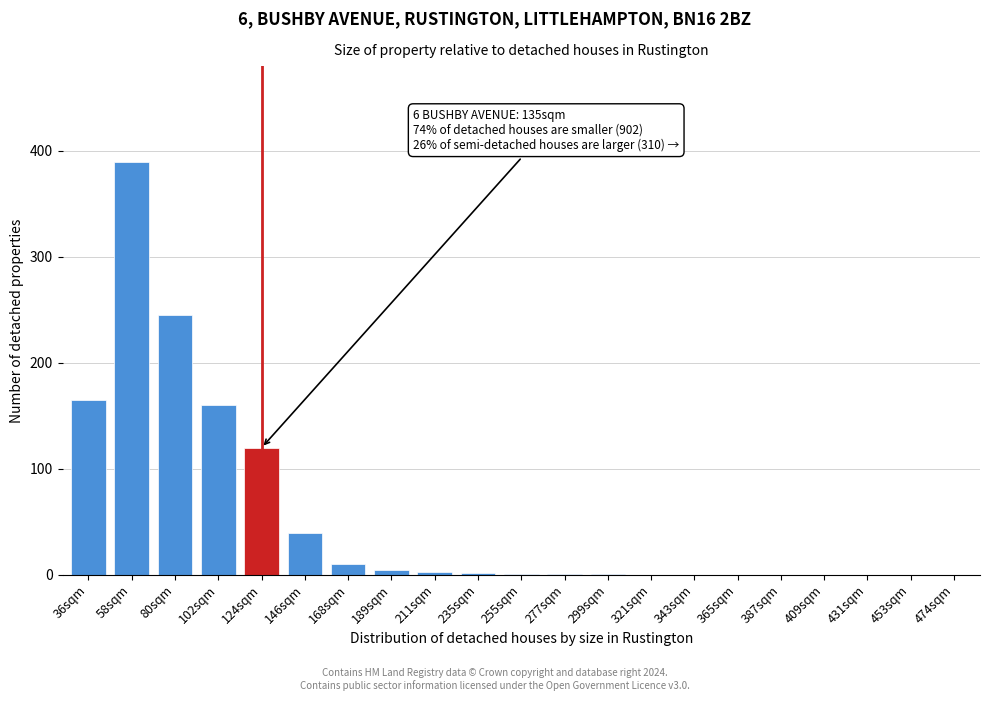

What is the sum of all values?

1143